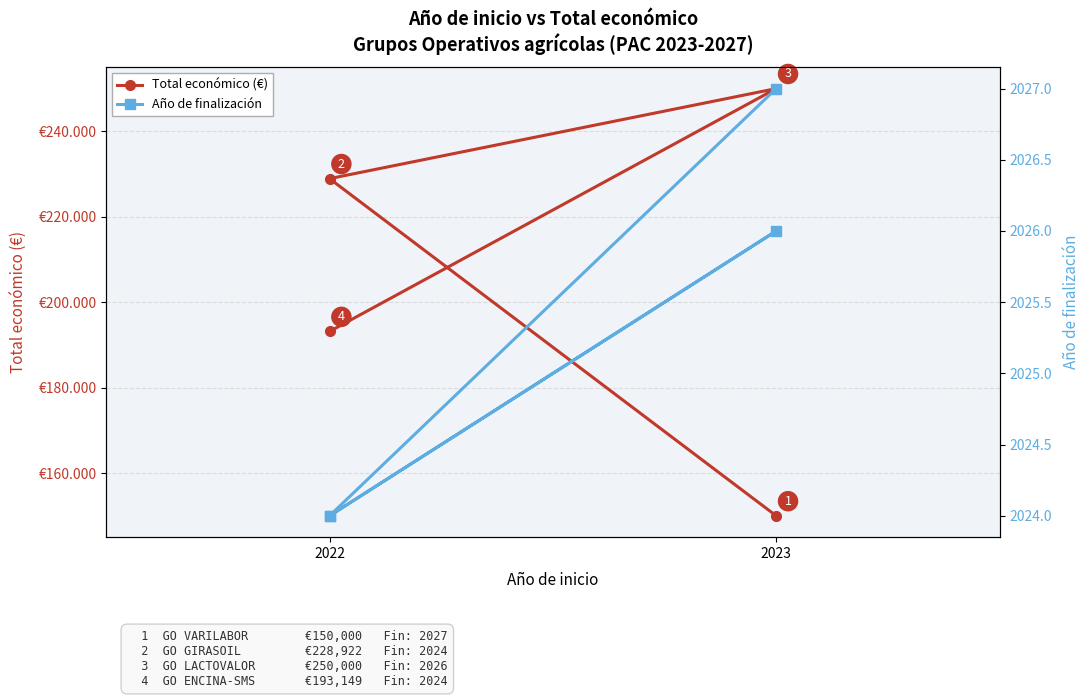

True or false: Año de finalización has a value of 1243 at 2023.

False